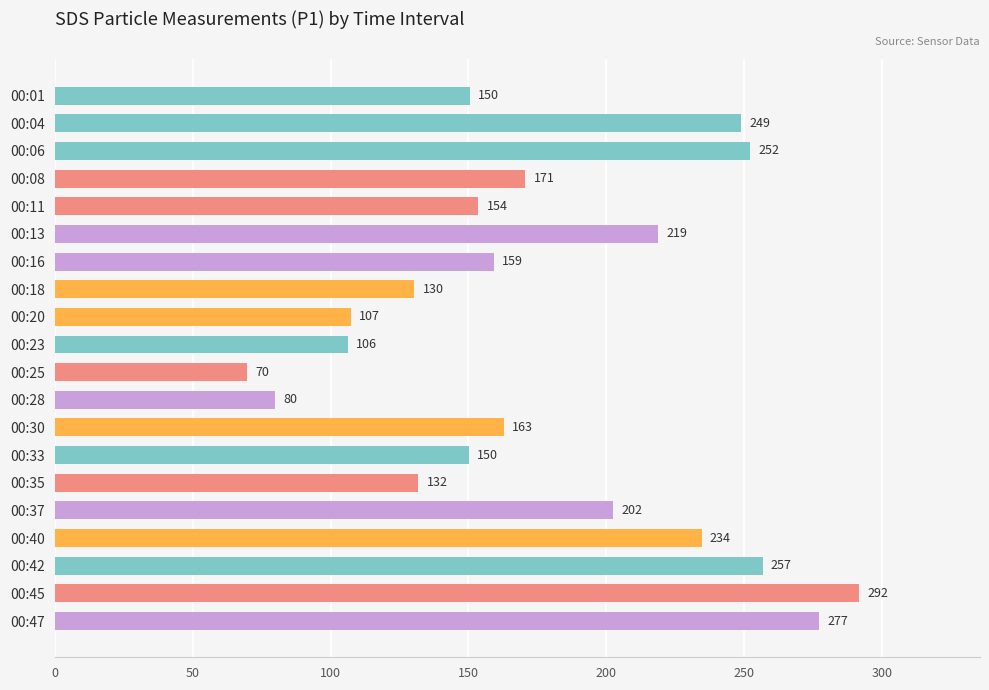

Where is the data nearest to the value 180?

00:08